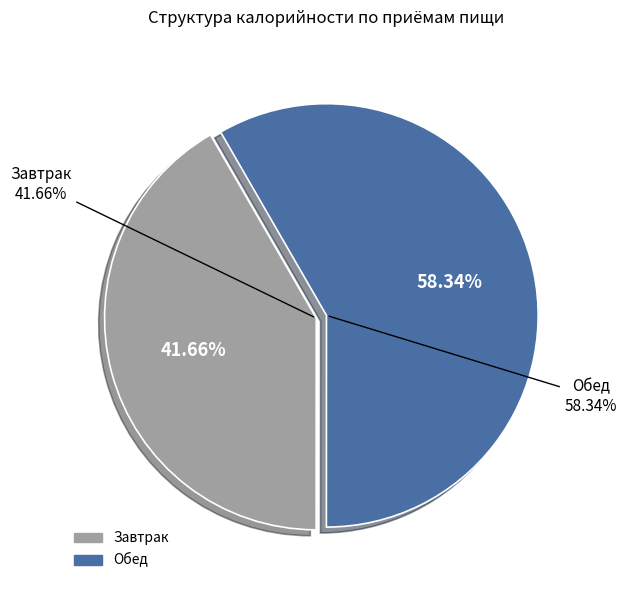

To the nearest percent, what percentage of the pie is Завтрак?

42%